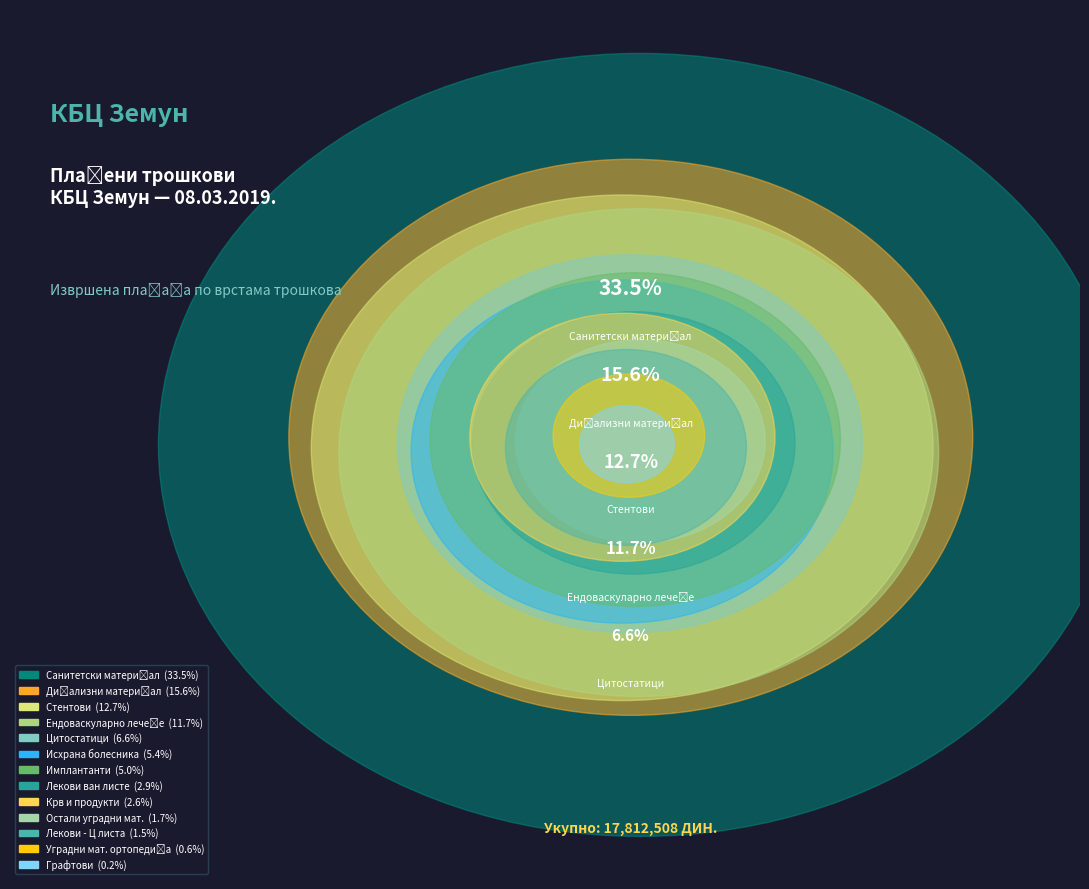

What percentage is the ЕНДОВАСКУЛАРНО ЛЕЧЕЊЕ slice, to the nearest percent?

12%